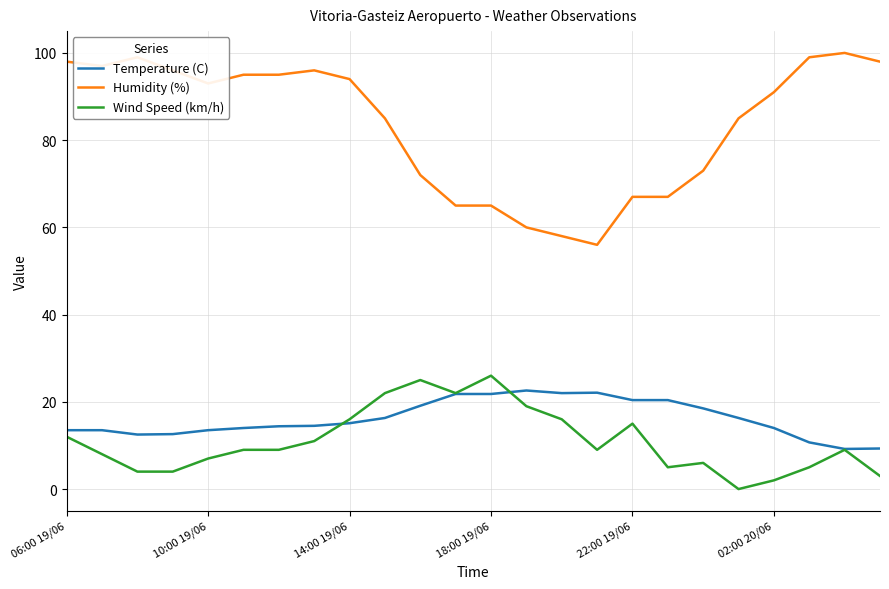

True or false: Humidity (%) has more than 1 points higher than both neighbors.

True